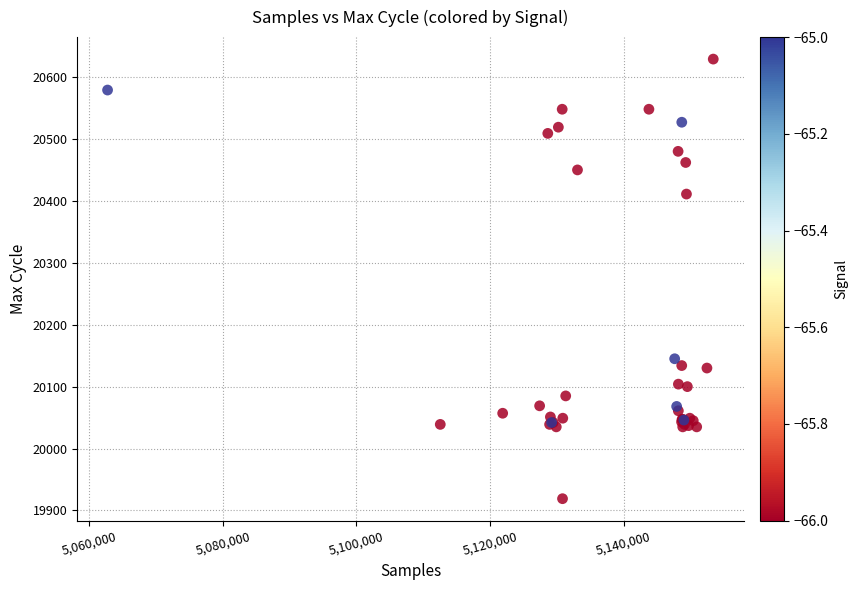

What Y value in the scatter plot is closest to 20274?

20145